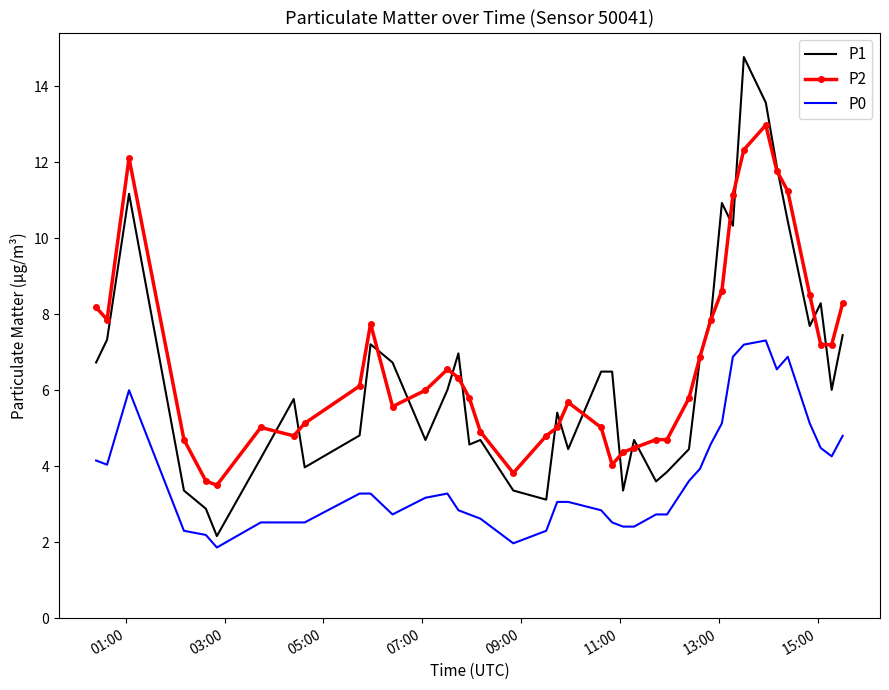

Rank the series by their maximum value, from lowest to highest.

P0, P2, P1